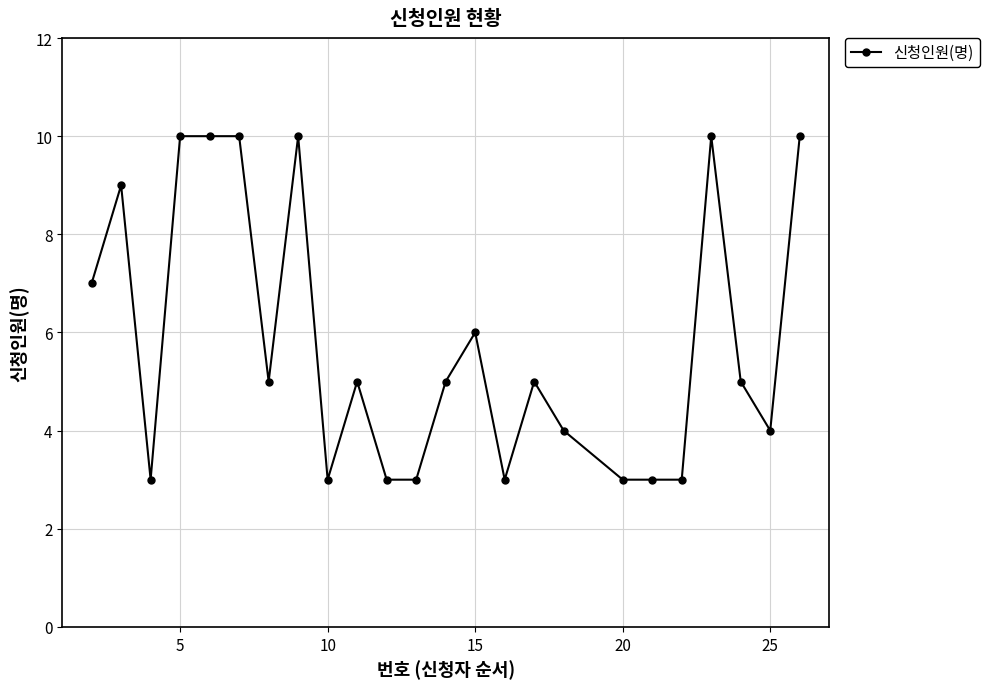

Reading left to right, what are all the values shown in this chart?

7	9	3	10	10	10	5	10	3	5	3	3	5	6	3	5	4	3	3	3	10	5	4	10